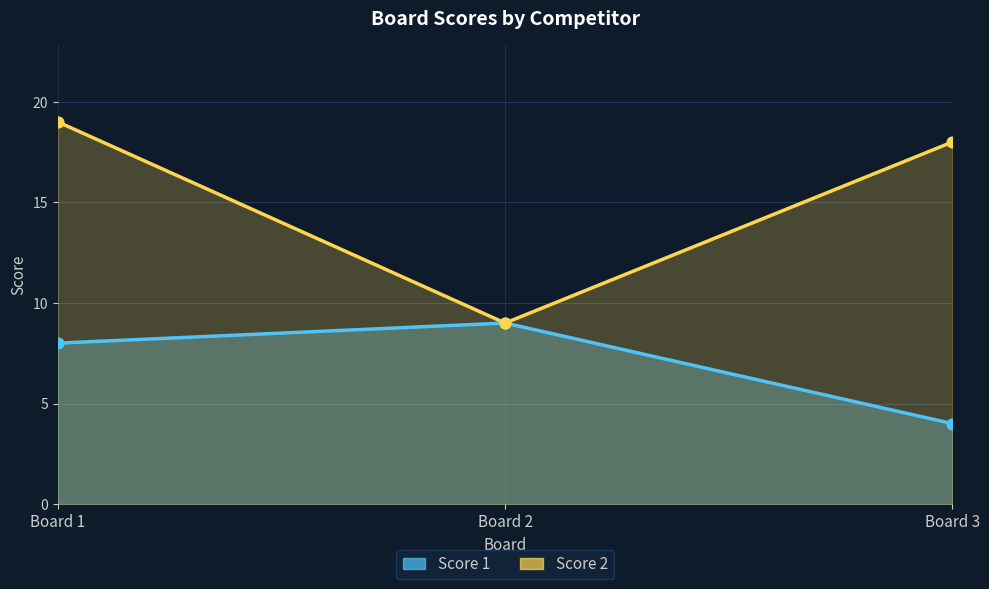

Which series has the largest total across all categories?

Score 2